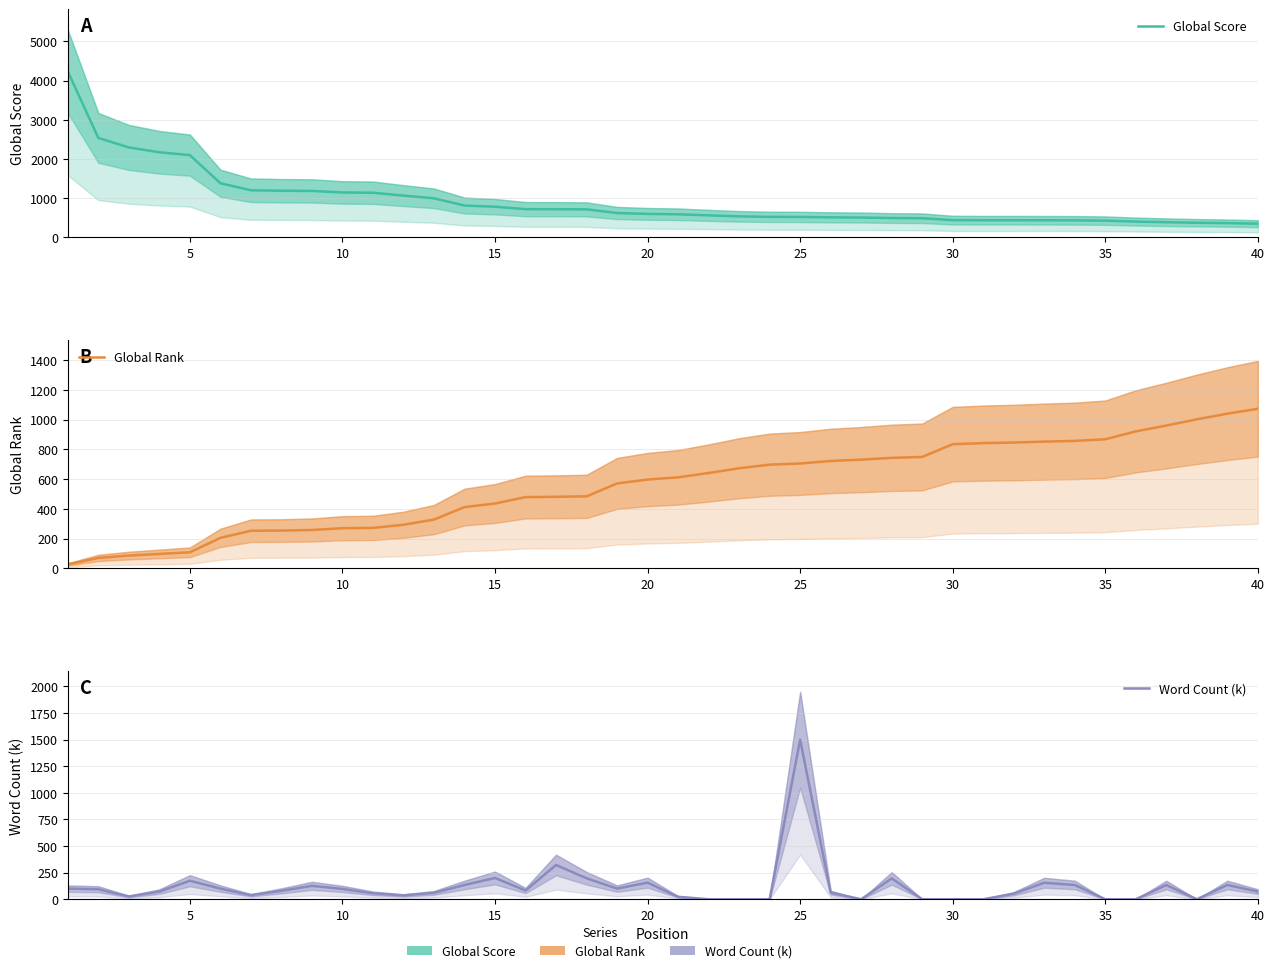

Rank the series by their average value, from lowest to highest.

Word Count (k), Global Rank, Global Score